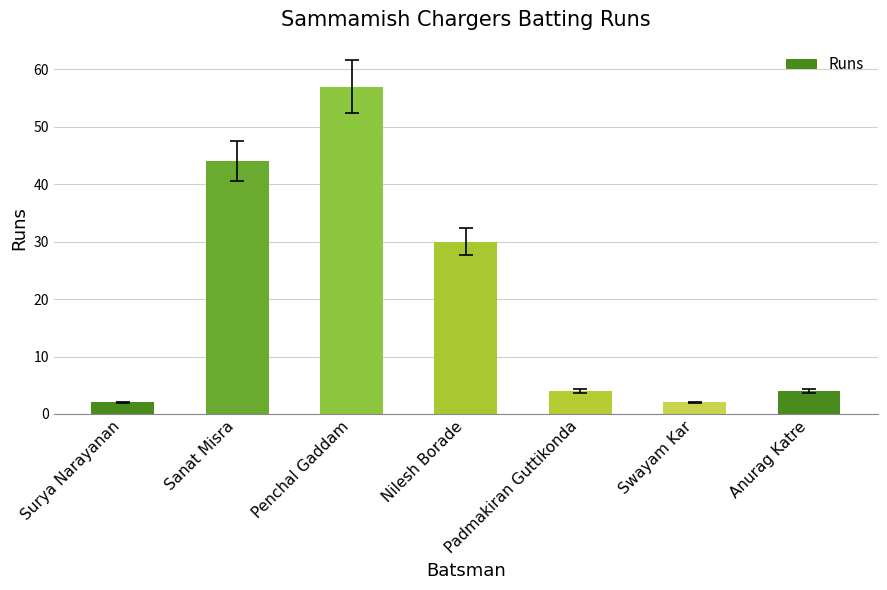

Is it true that the value at Sanat Misra is 44?

True